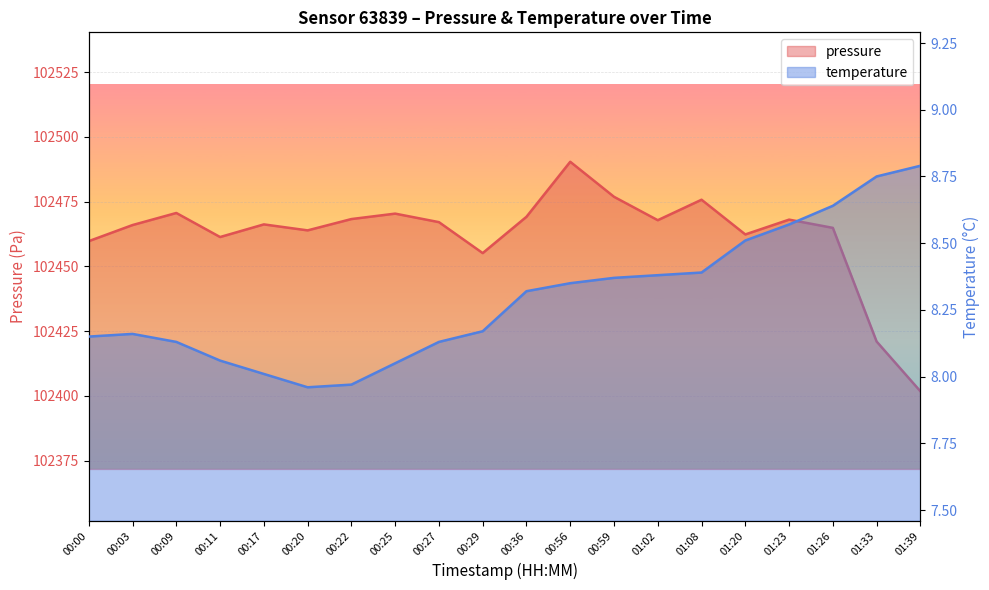

Is the value of pressure at 00:09 greater than the value of temperature at 00:36?

Yes